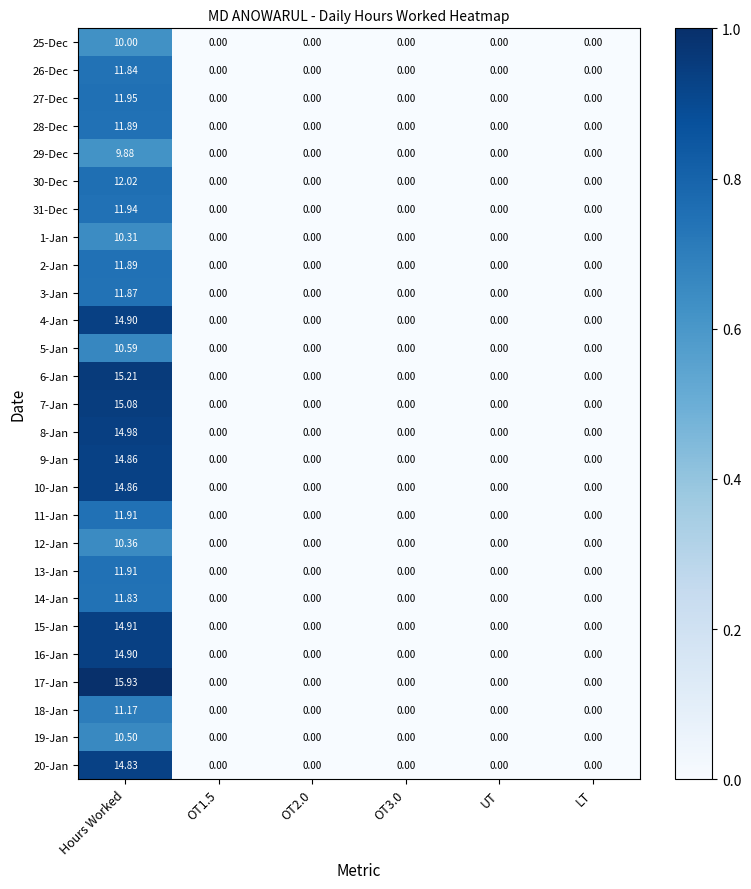

Which category has the highest value in the 14-Jan series?

Hours Worked